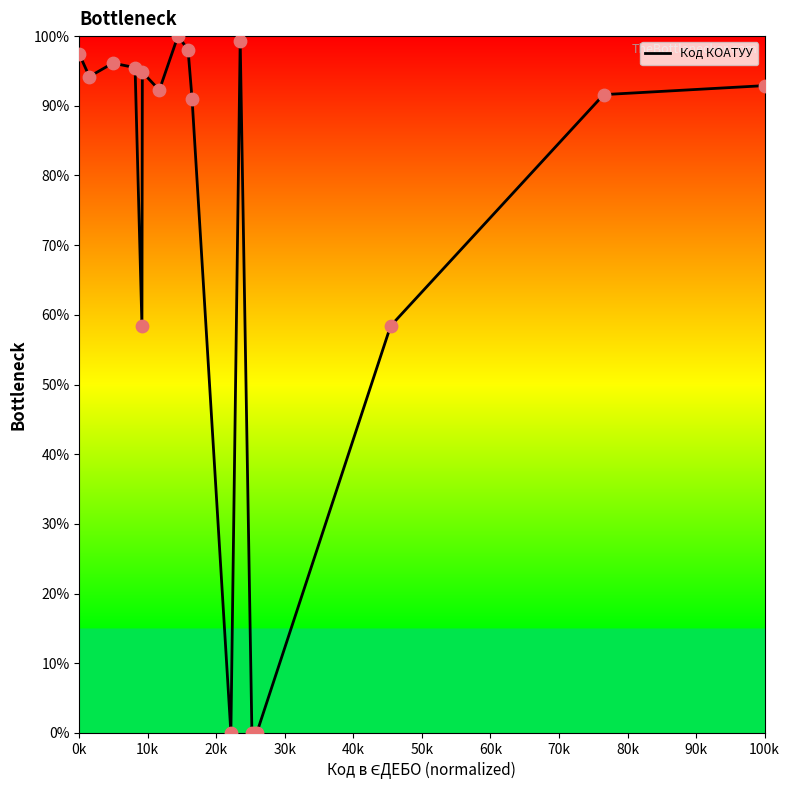

What is the difference between the maximum and minimum values?

100.0